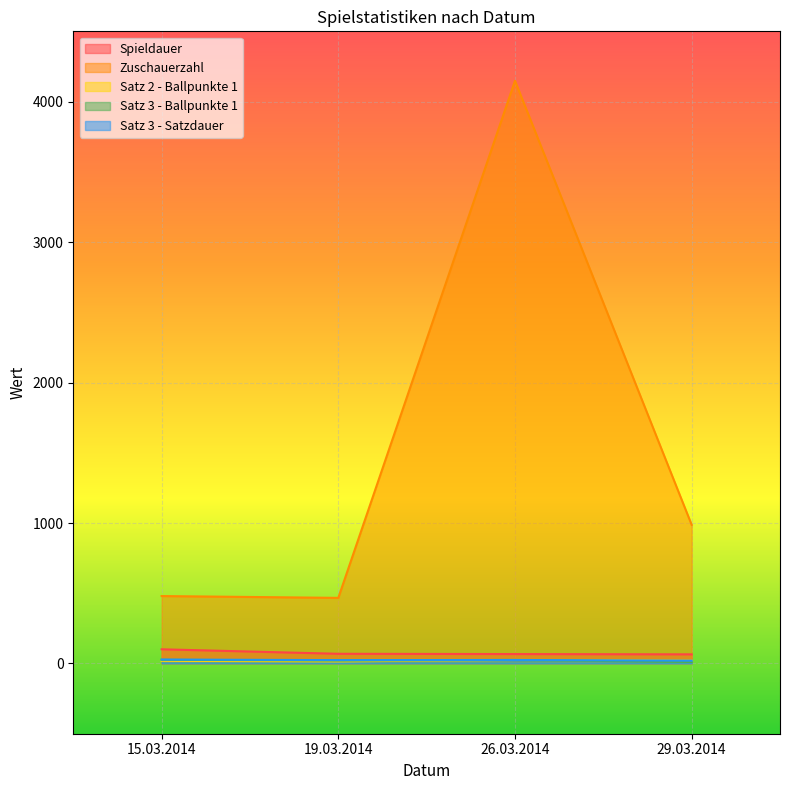

At which category does the chart reach its minimum across all series?

29.03.2014